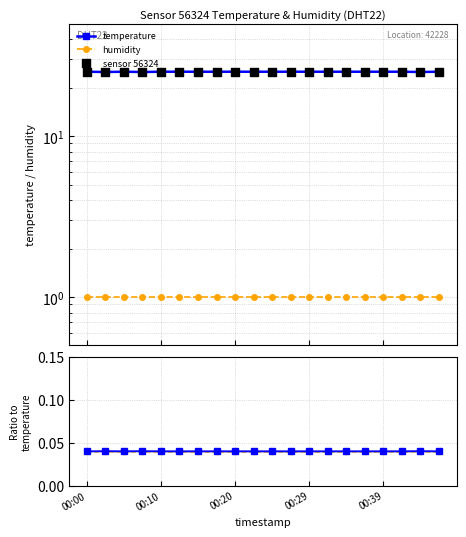

Is the value of sensor 56324 at 00:20 greater than the value of temperature at 15?

No